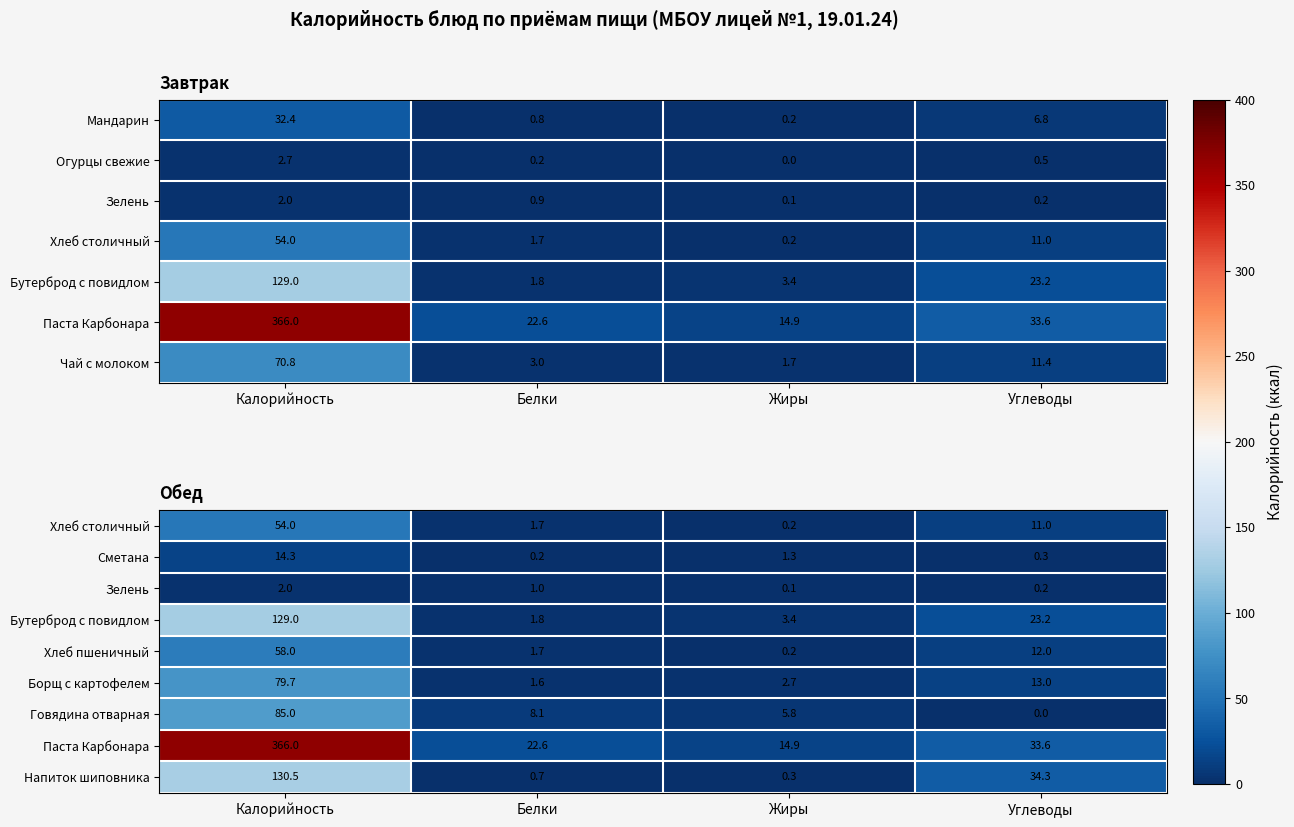

What is the difference between the highest and lowest values at Белки?

22.4